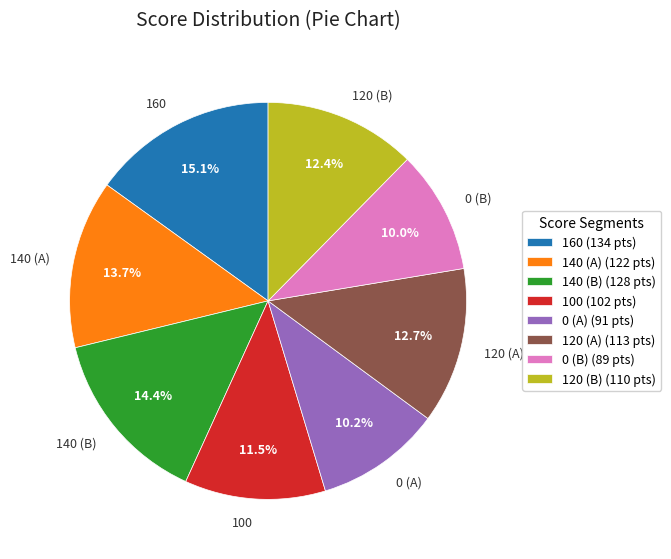

What percentage is the 160 slice, to the nearest percent?

15%